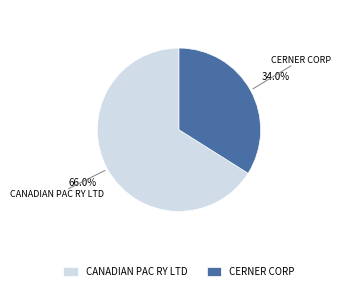

To the nearest percent, what portion does CANADIAN PAC RY LTD represent?

66%